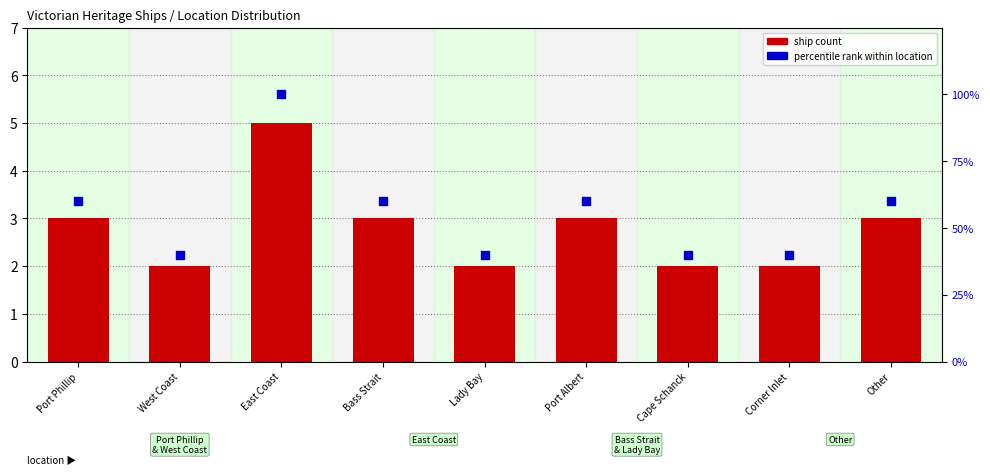

At which category is the sum across all series the highest?

East Coast